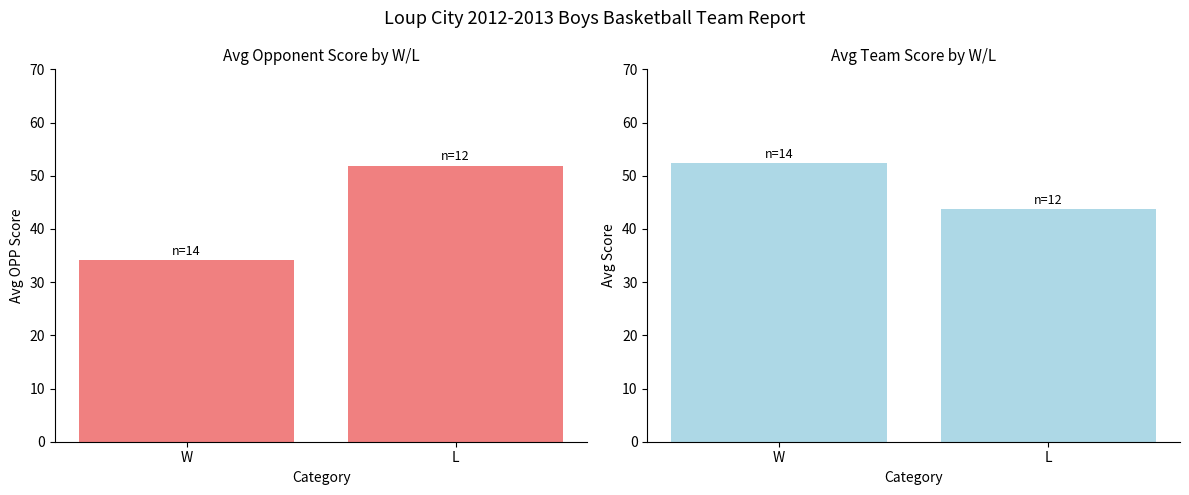

At which category is the sum across all series the highest?

L